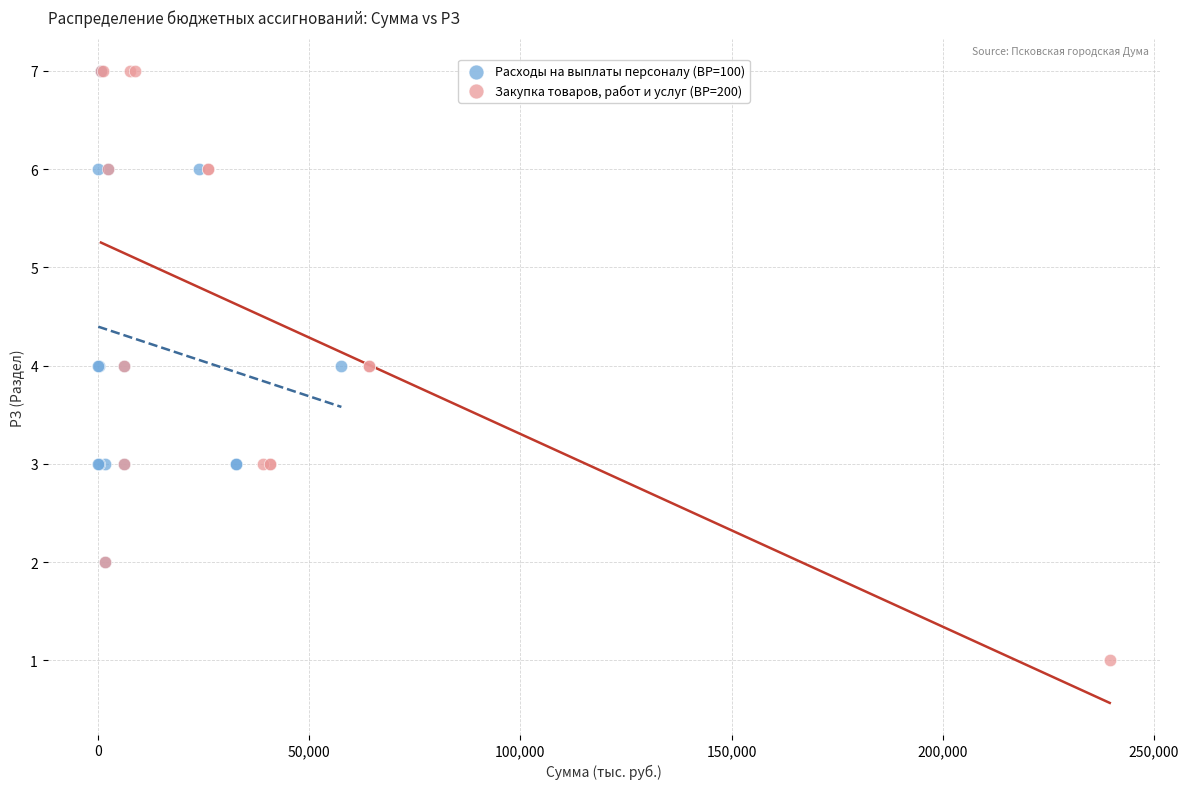

Which series has the widest spread of Y values?

Закупка товаров, работ и услуг (ВР=200)